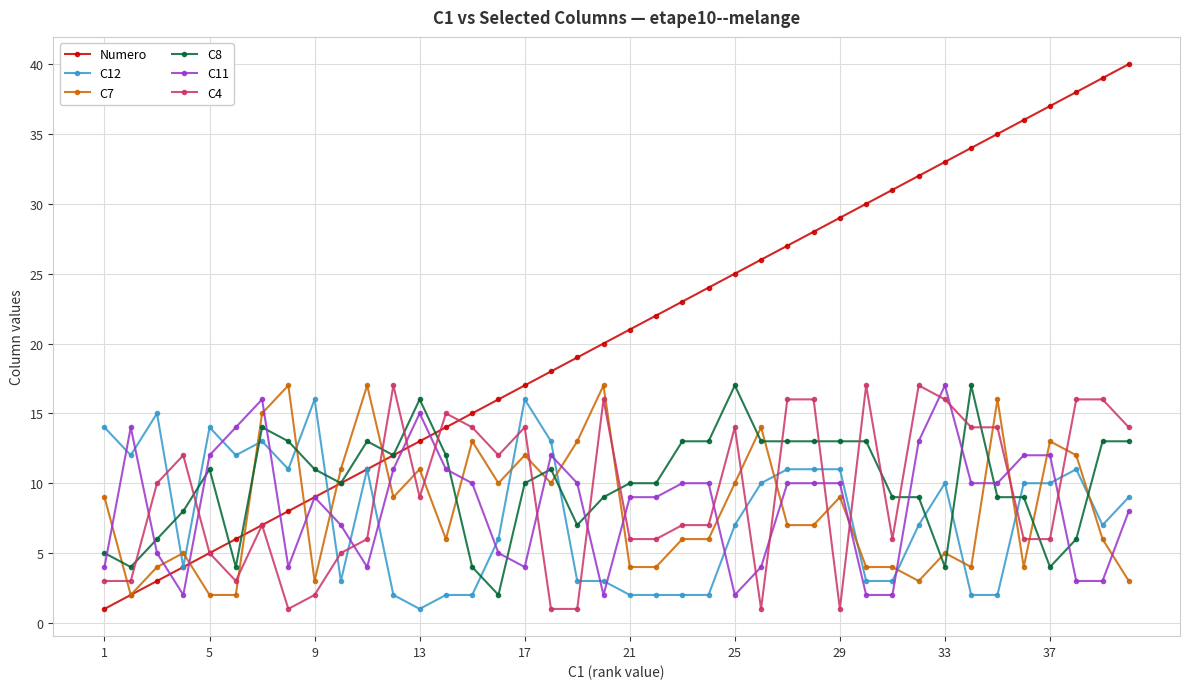

True or false: C4 has more than 1 points higher than both neighbors.

True